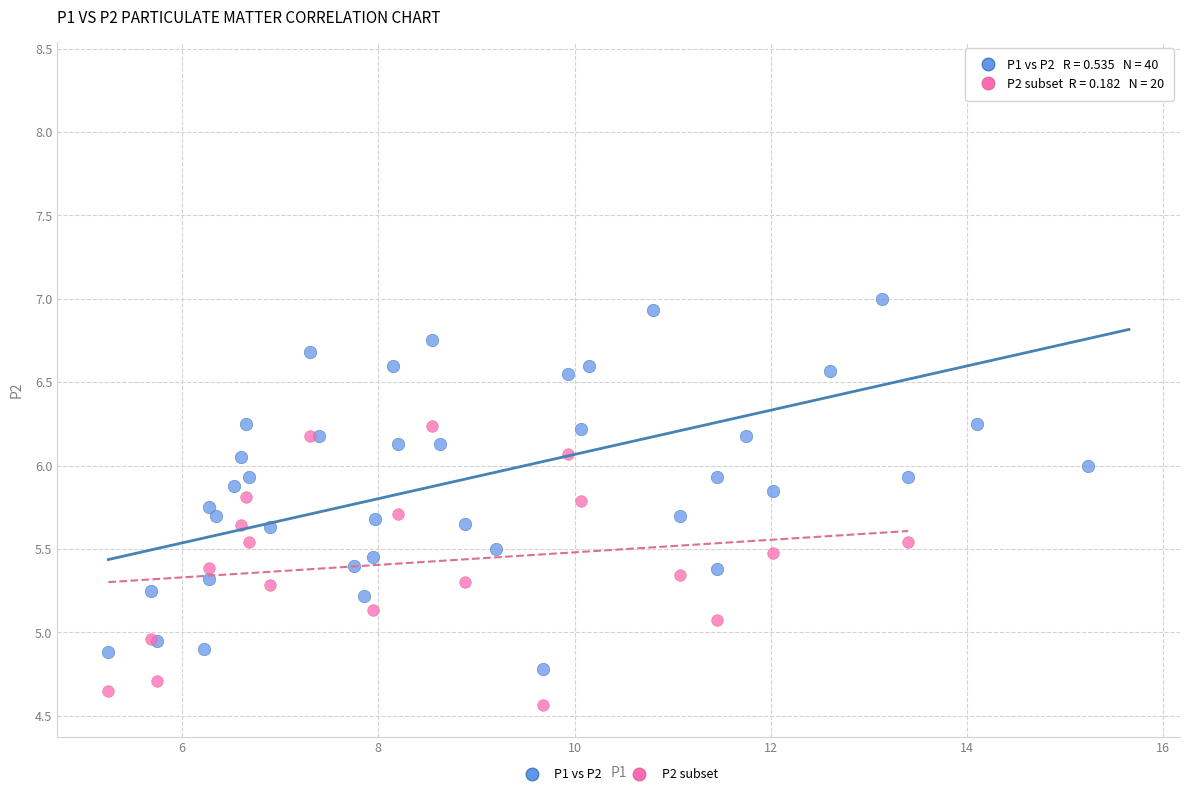

Which series has the widest spread of Y values?

P1 vs P2